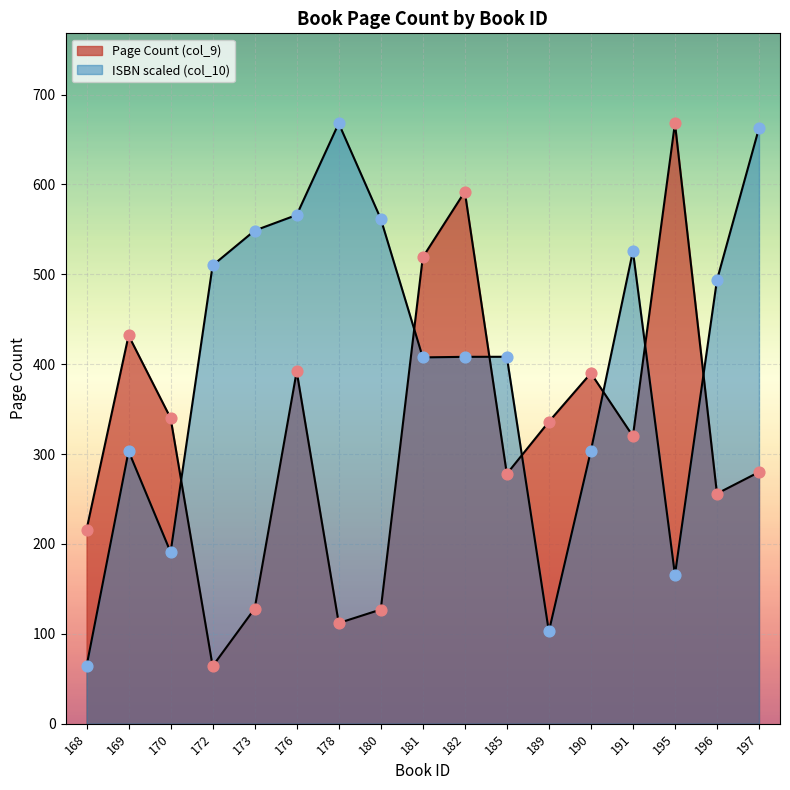

At how many categories does at least one series exceed 640?

3